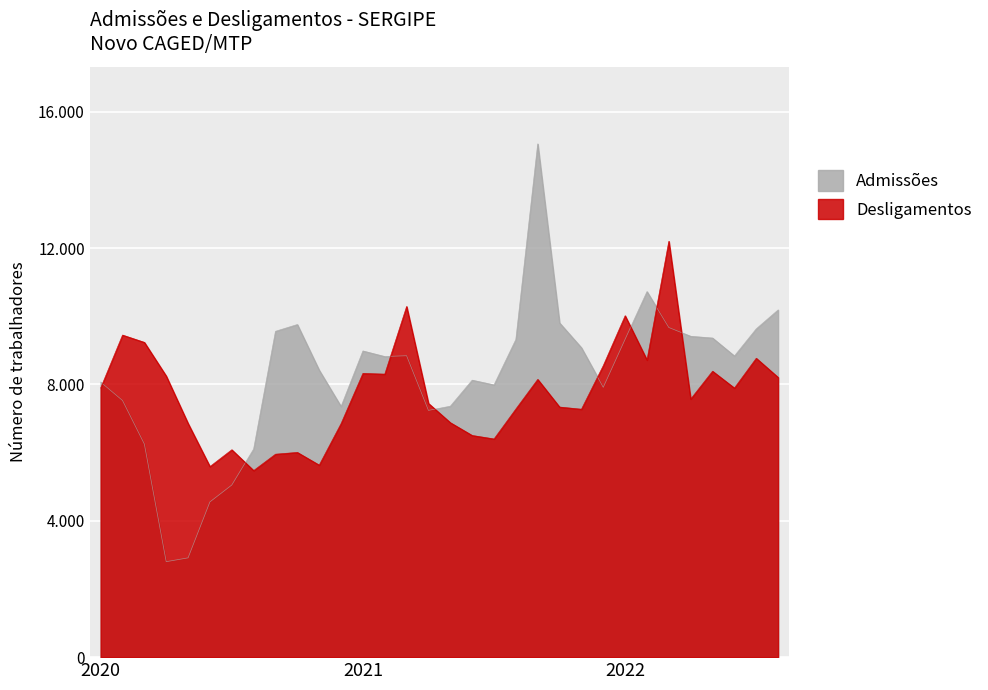

Is it true that Desligamentos equals 4235 at OUT?

False